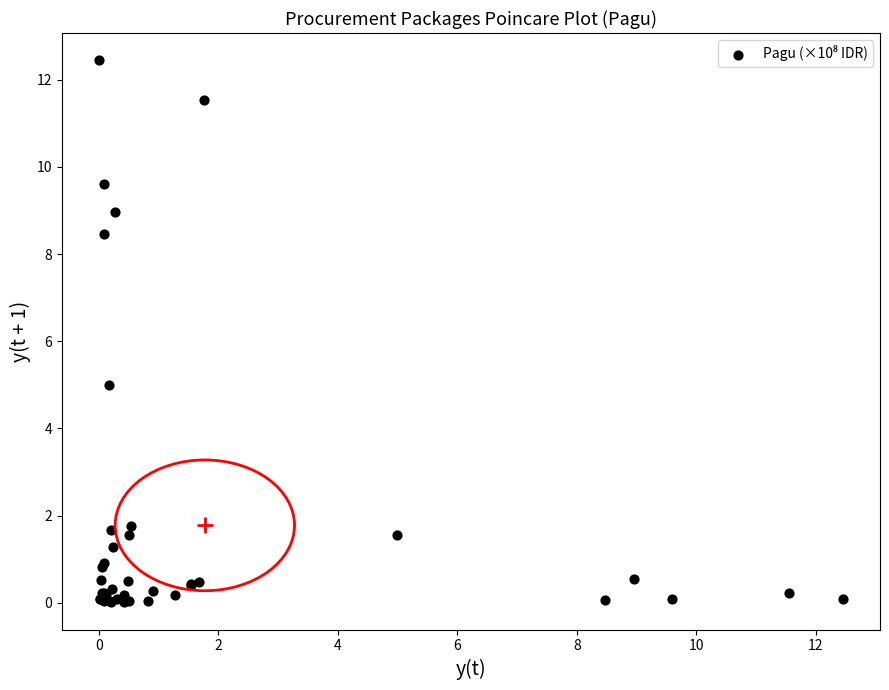

What Y value in the scatter plot is closest to 6?

5.0